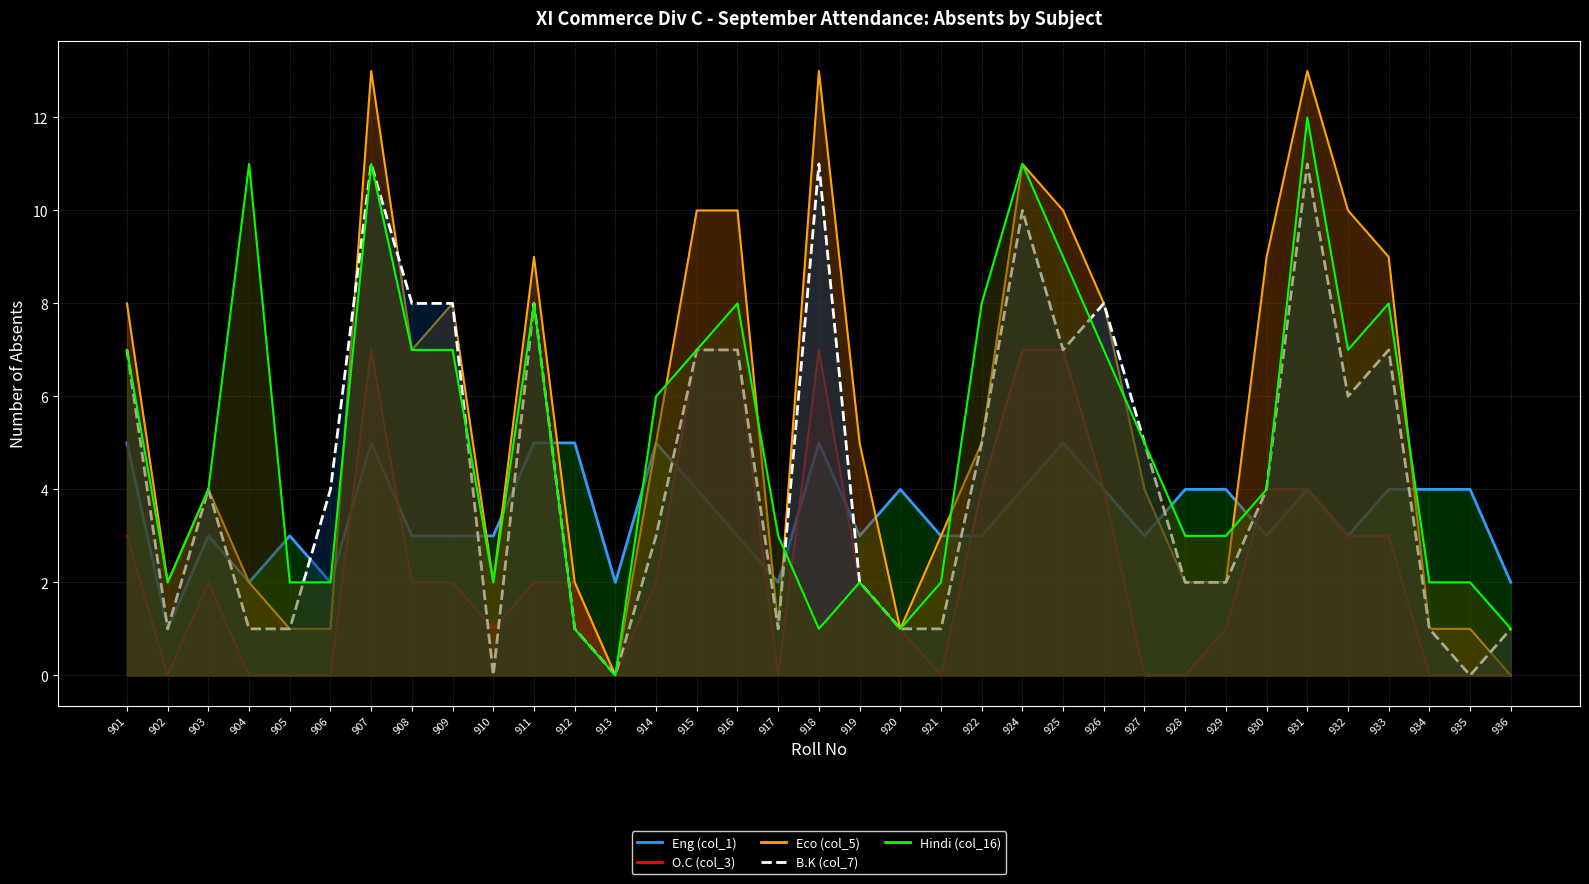

Does the chart have visible grid lines?

Yes